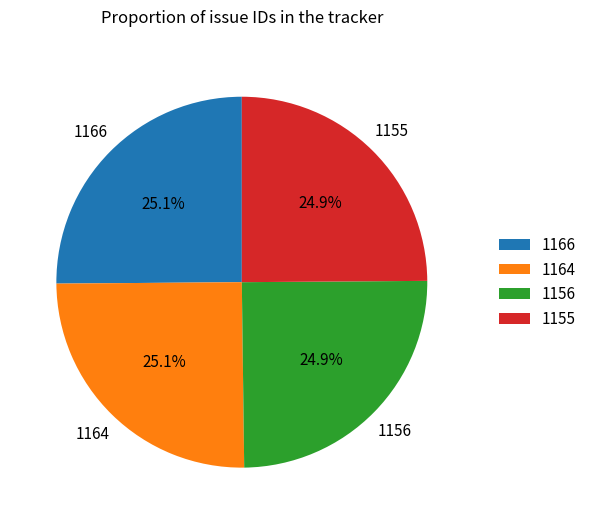

Combined, what portion of the pie is 1155 and 1156?

49.8%